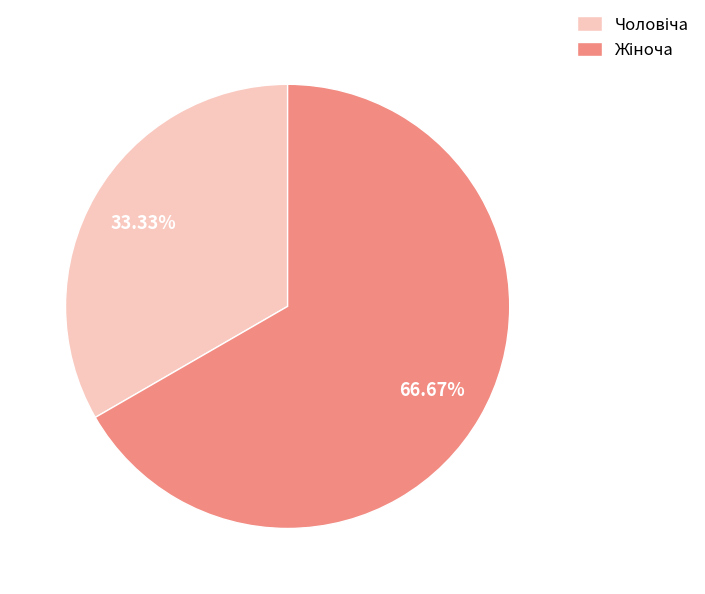

What is the change in value from Чоловіча to Жіноча?

+1